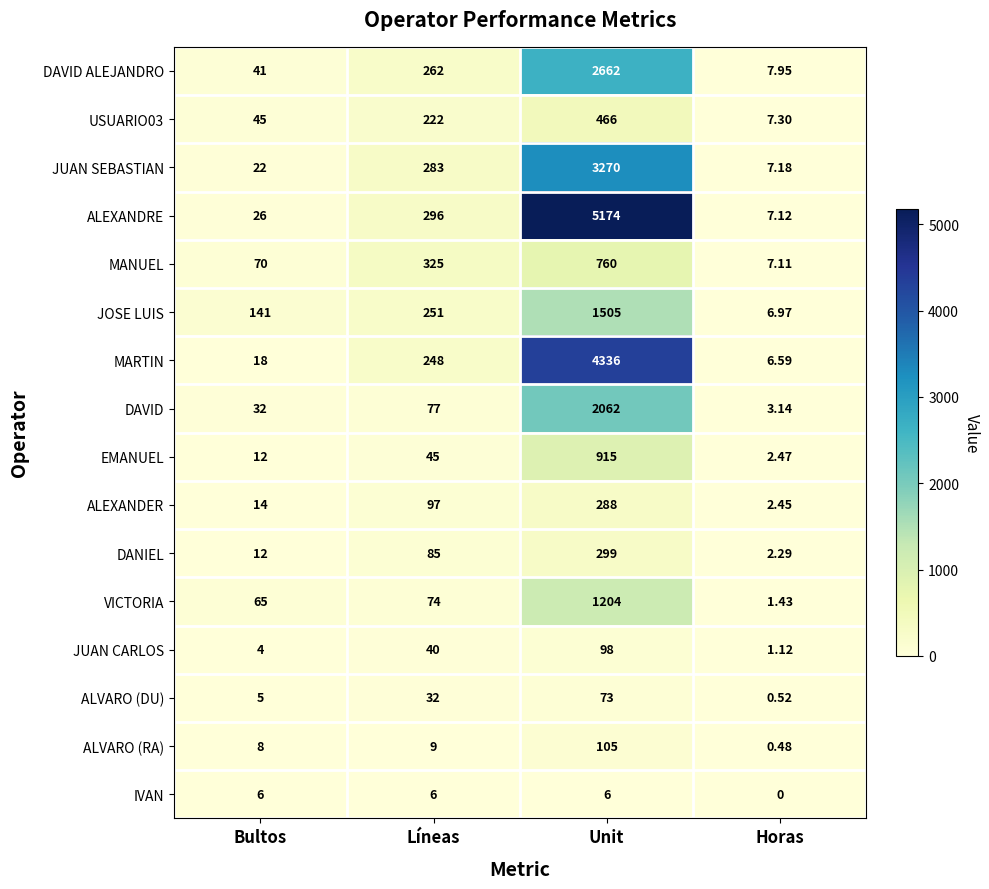

What is the difference between the highest and lowest values at Unit?

5168.0